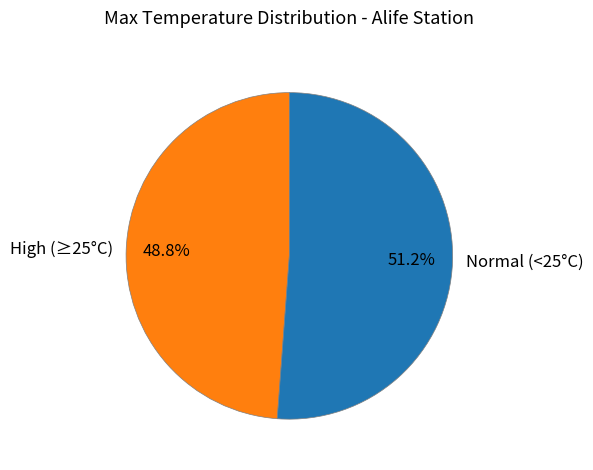

To the nearest percent, what is the average slice percentage?

50%